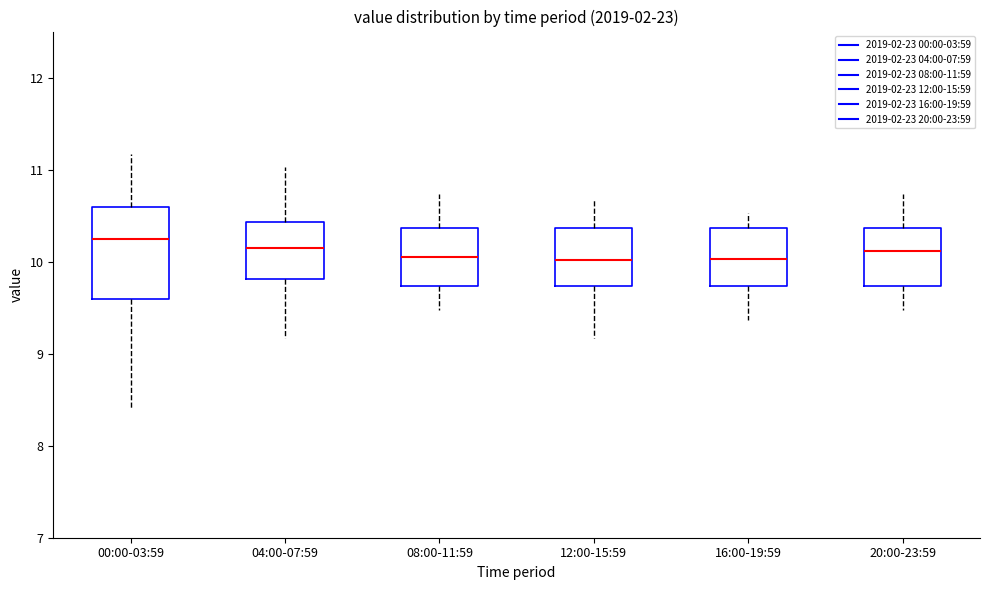

Reading left to right, transcribe this box plot: for each box, give where its median line is, the range the box spans, and where its two whiskers end, as read against the y-axis. The values are not printed on the chart, so give them approximately, as read against the axis.

00:00-03:59: median 10.3, box 9.6 to 10.6, whiskers 8.4 to 11.2
04:00-07:59: median 10.2, box 9.8 to 10.4, whiskers 9.2 to 11.0
08:00-11:59: median 10.1, box 9.7 to 10.4, whiskers 9.5 to 10.7
12:00-15:59: median 10.0, box 9.7 to 10.4, whiskers 9.2 to 10.7
16:00-19:59: median 10.0, box 9.7 to 10.4, whiskers 9.4 to 10.5
20:00-23:59: median 10.1, box 9.7 to 10.4, whiskers 9.5 to 10.7